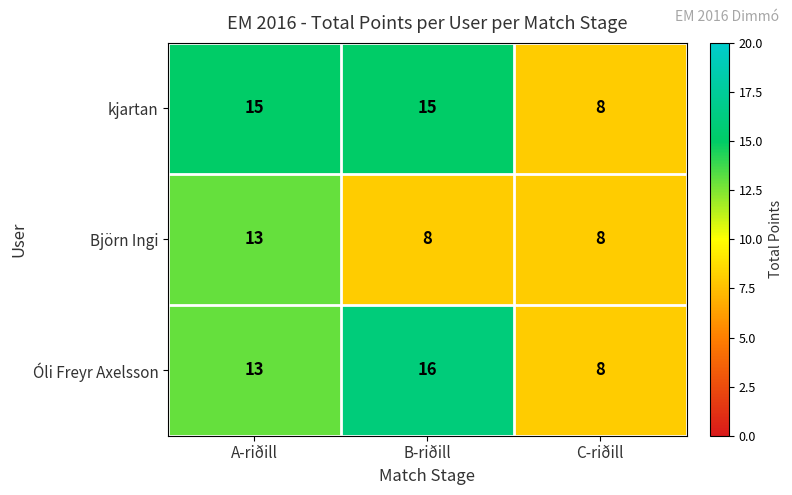

Reading right to left, extract all data points from this chart.

kjartan: 8	15	15
Björn Ingi: 8	8	13
Óli Freyr Axelsson: 8	16	13